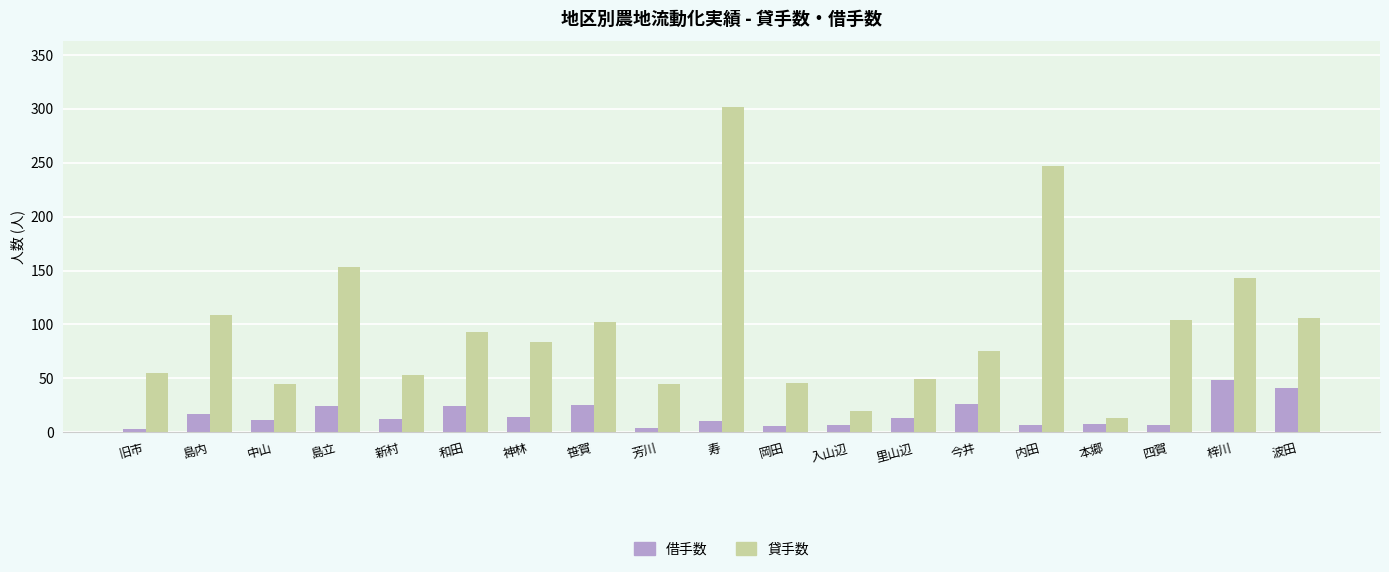

What is the difference between the maximum and second lowest values in the 貸手数 series?

282